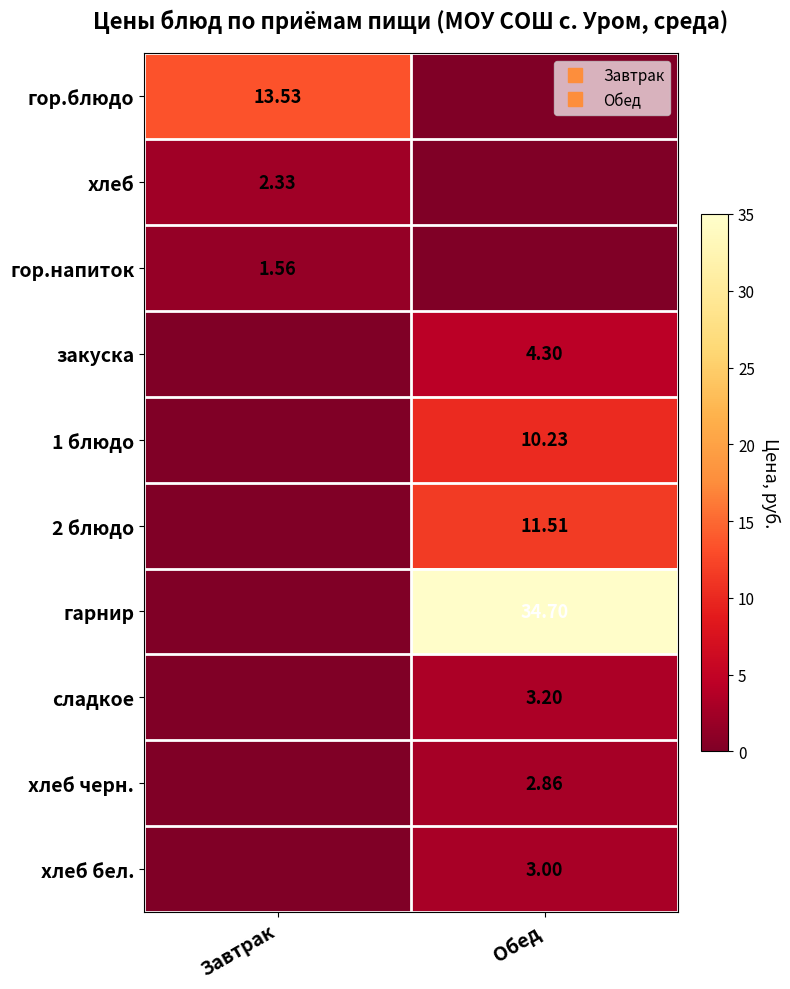

Which category has the lowest value across all series?

Обед